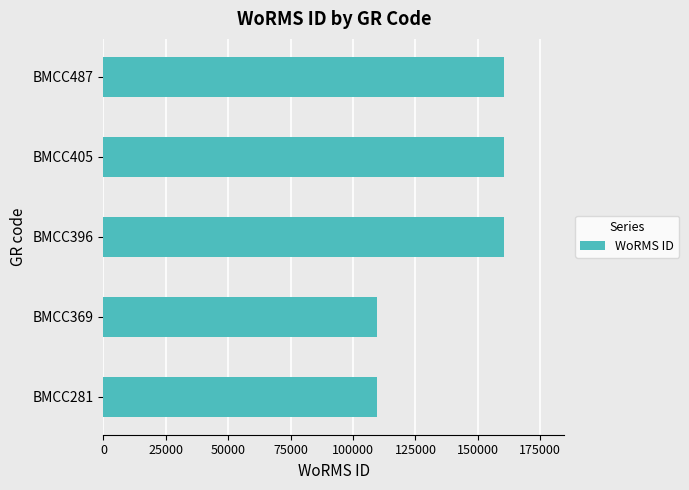

Reading top to bottom, list all the values displayed in this chart.

160602	160602	160602	109566	109566